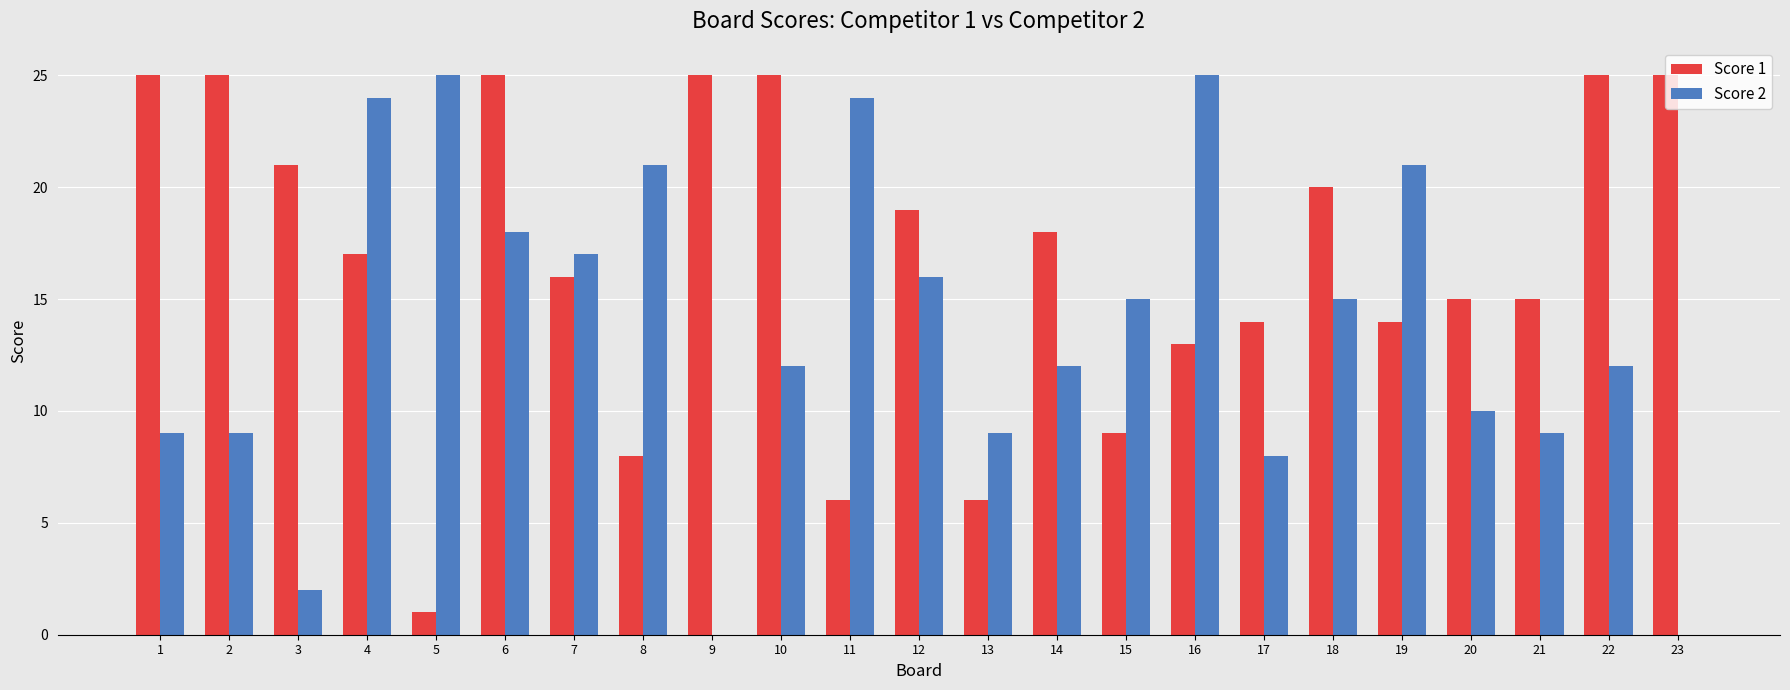

Does the chart contain stacked bars?

No